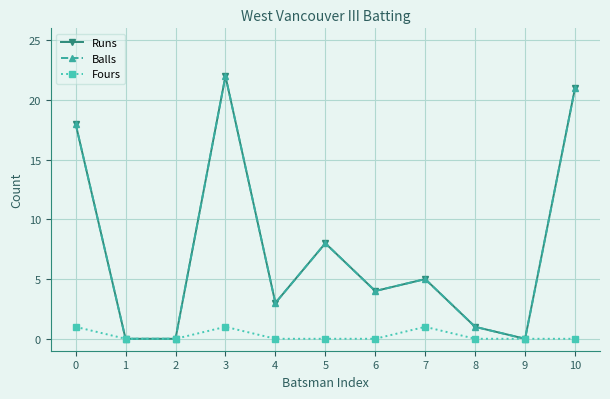

Does the chart have visible grid lines?

Yes